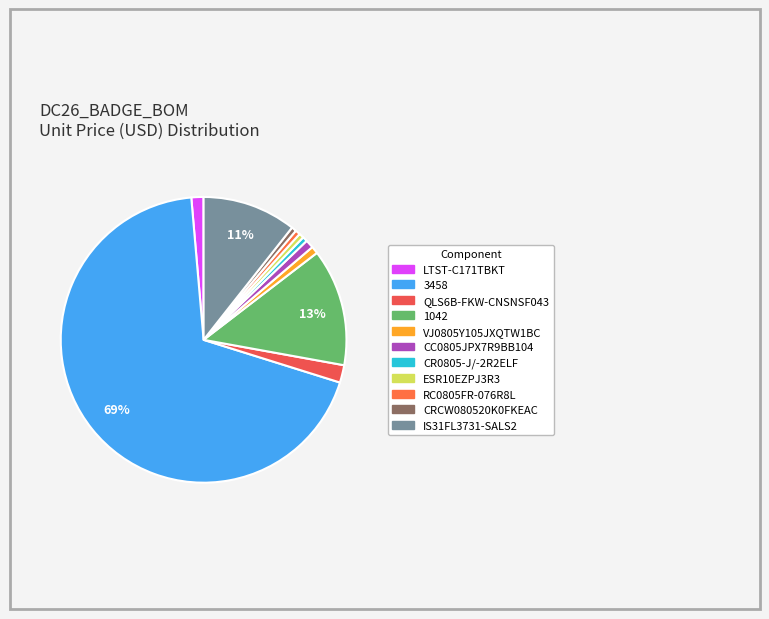

How many slices are in this pie chart?

11